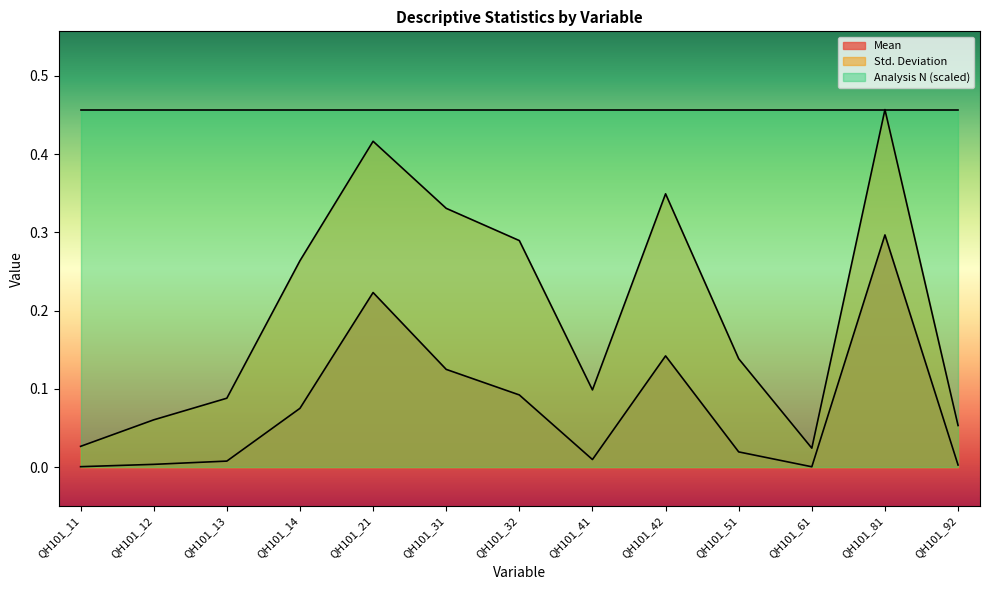

True or false: Std. Deviation and Mean cross at least once.

False